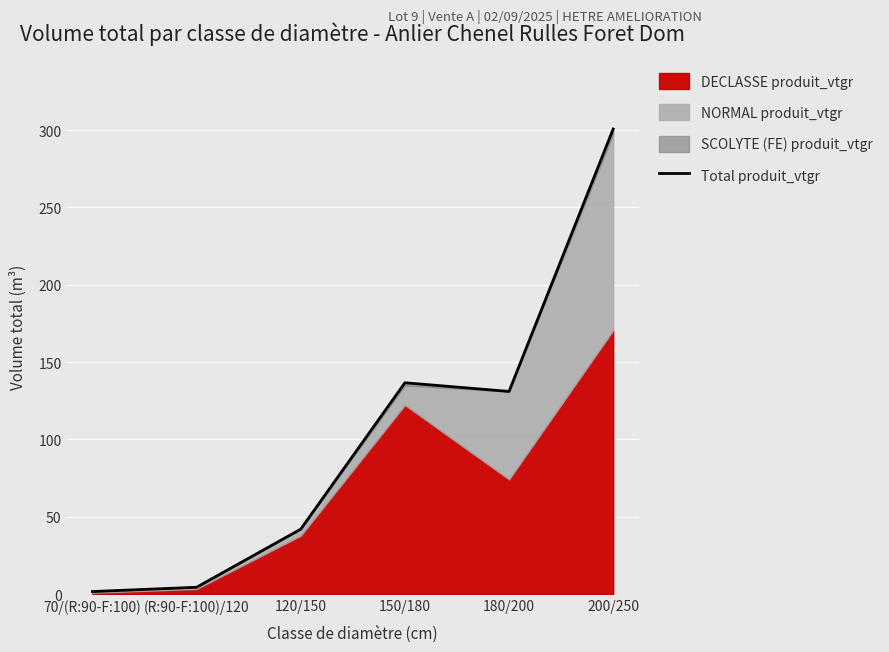

Which label corresponds to the smallest value in the chart?

70/(R:90-F:100)